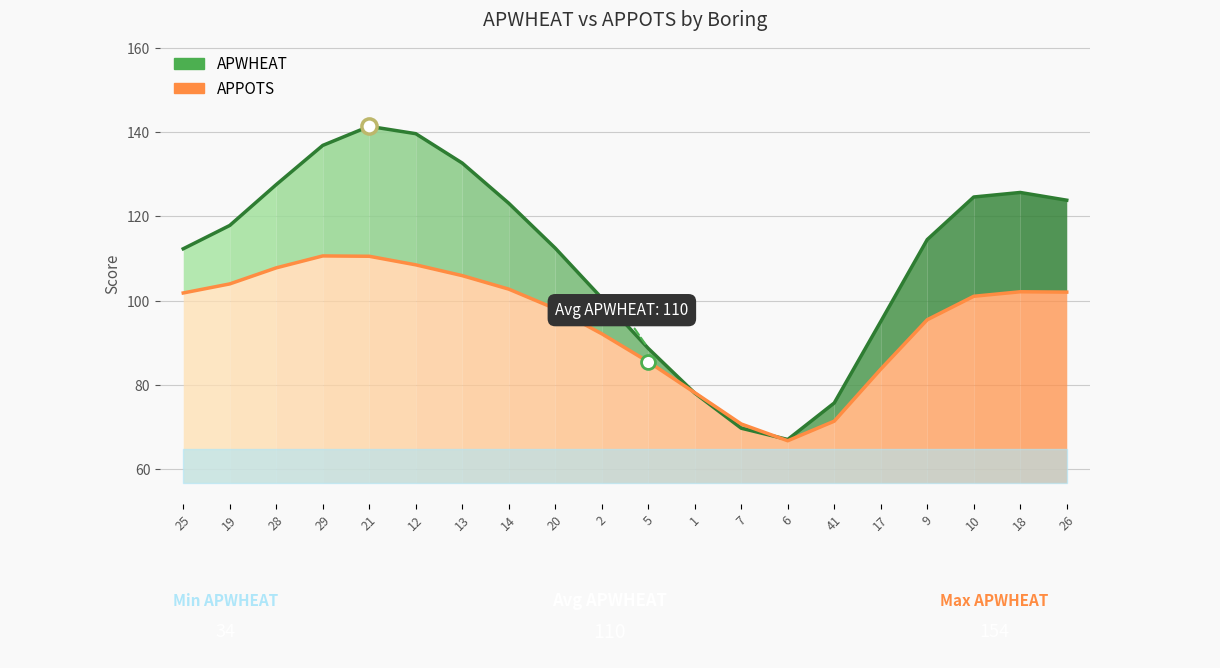

What are all the series names shown in the legend?

APWHEAT, APPOTS